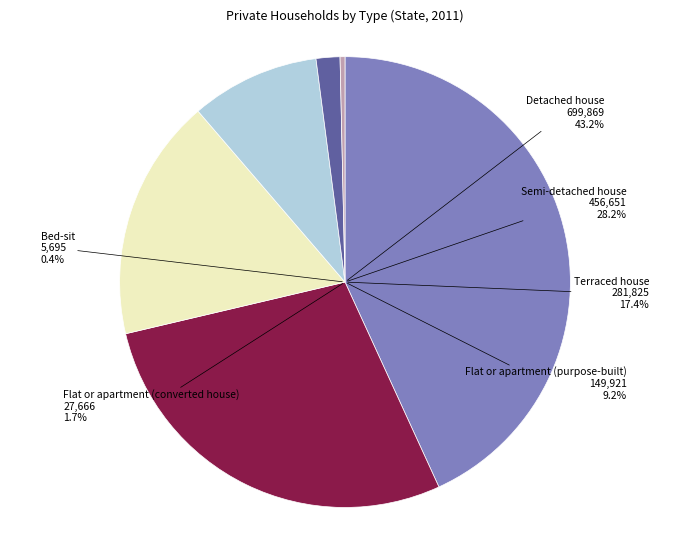

Which category has the biggest portion of the pie?

Detached house